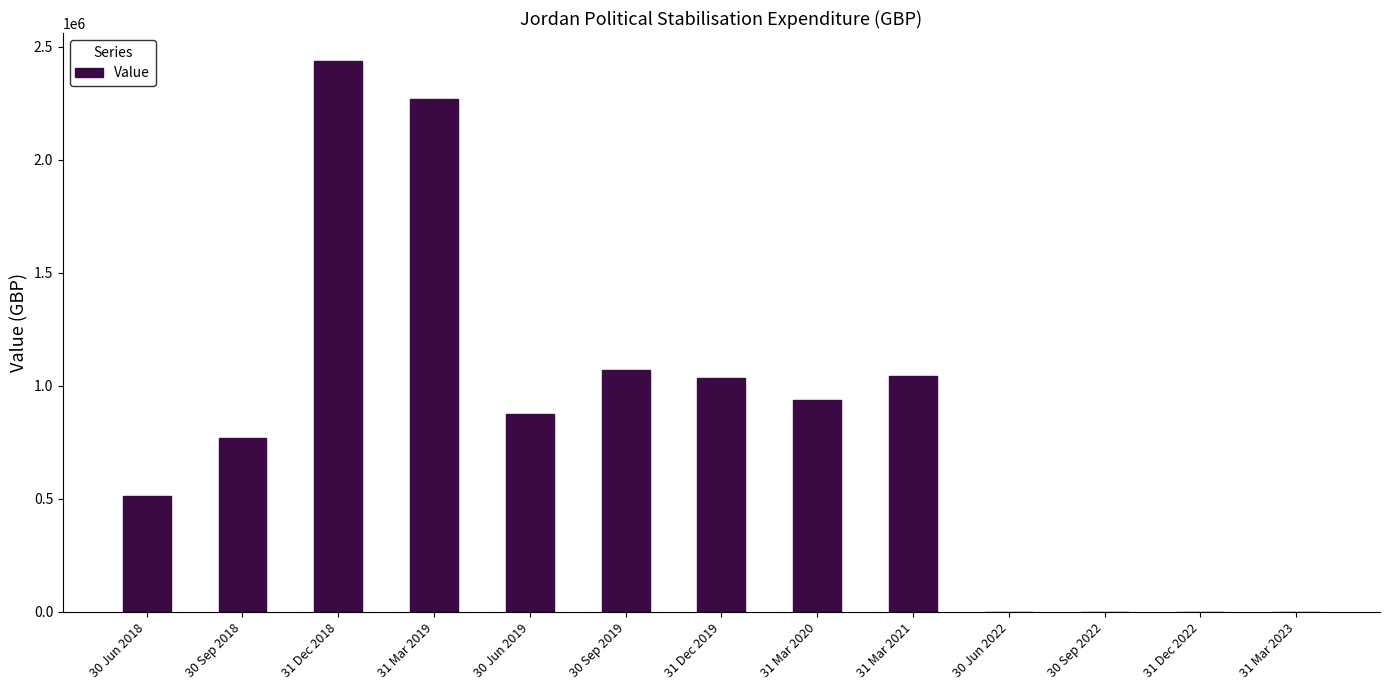

The value at 30 Jun 2022 is 0.0. True or false?

True